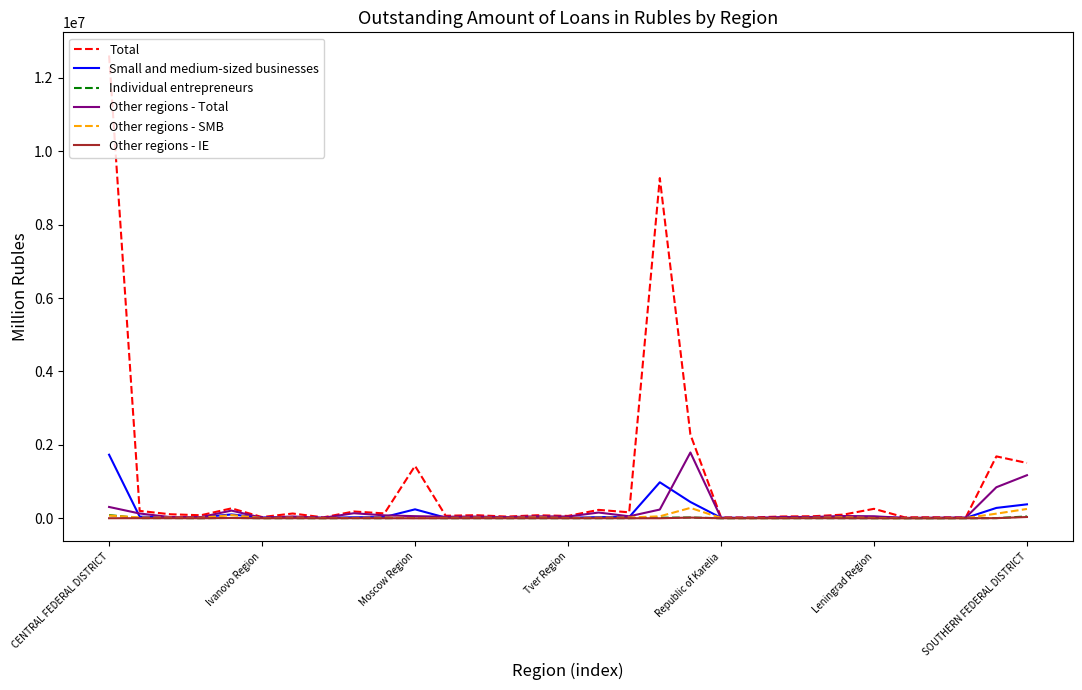

What is the greatest value displayed?

12610112